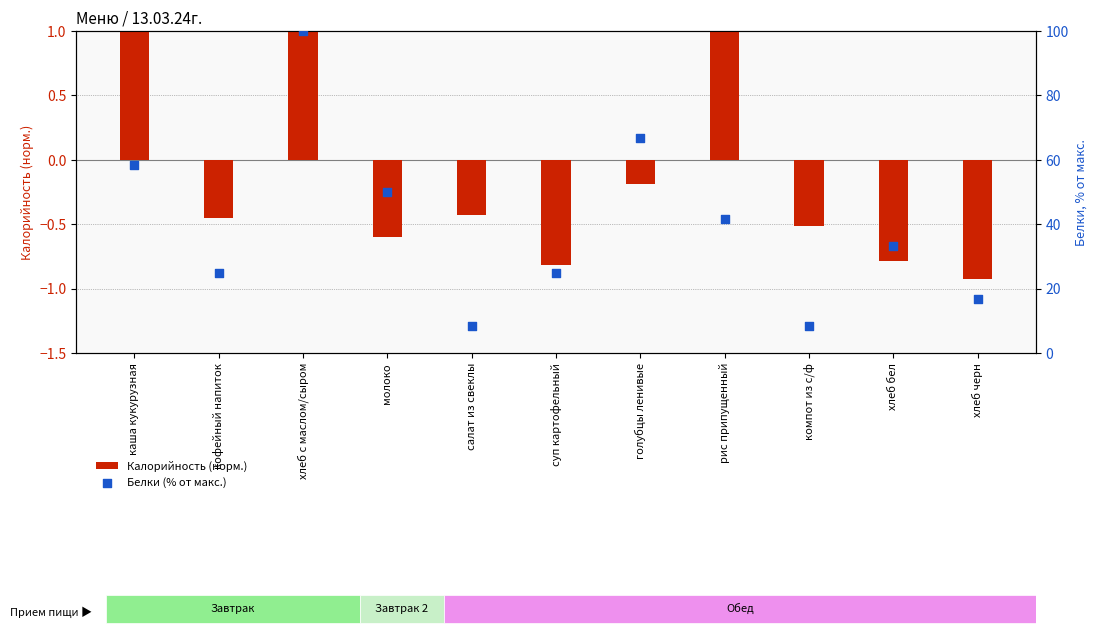

What is the total value across all series at хлеб с маслом/сыром?

102.1